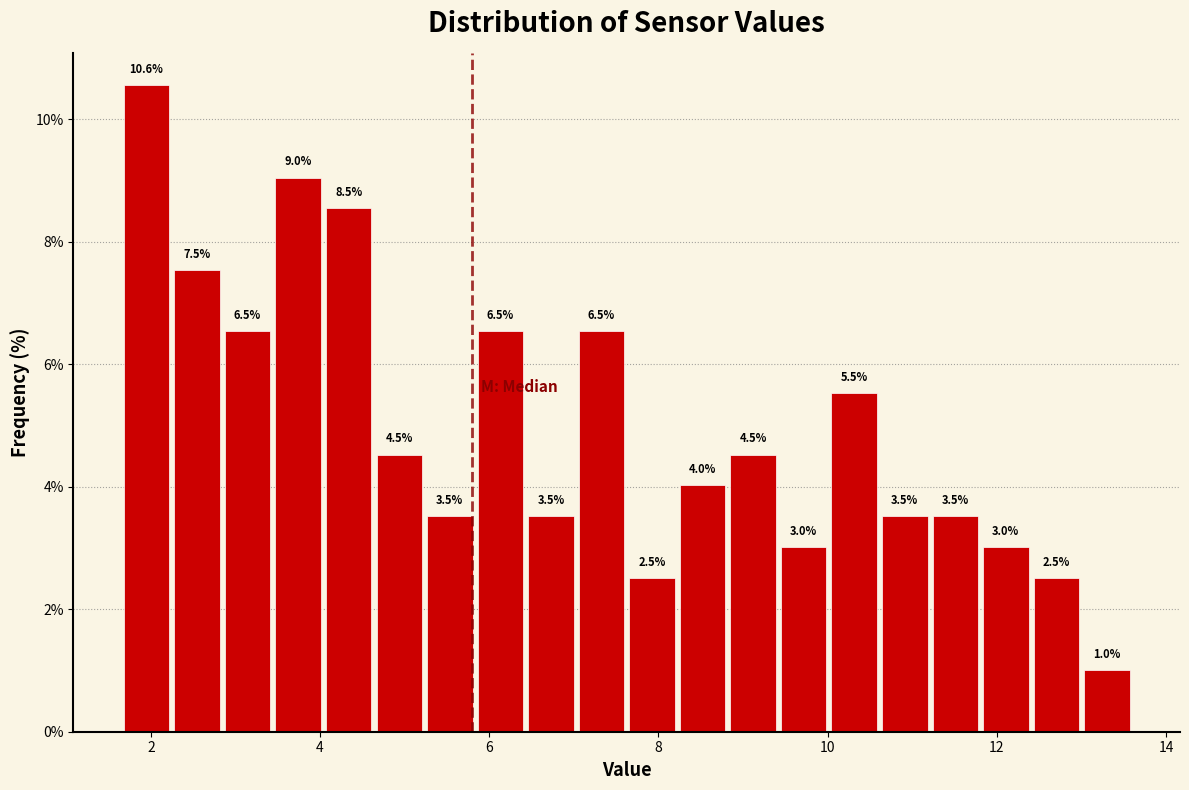

Read against the x-axis, roughly where is the centre of the tallest bar?

2.0